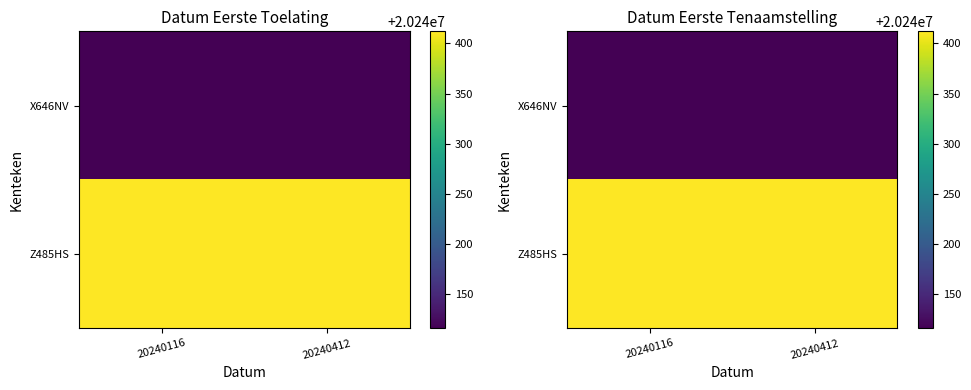

The X646NV series shows 6872175 at 20240412. True or false?

False